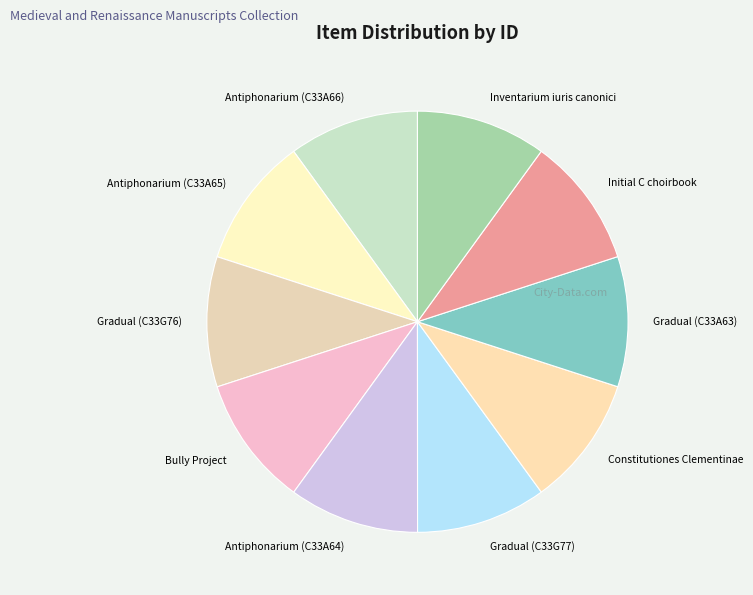

Do Inventarium iuris canonici and Antiphonarium (C33A64) together represent more than half of the pie?

No